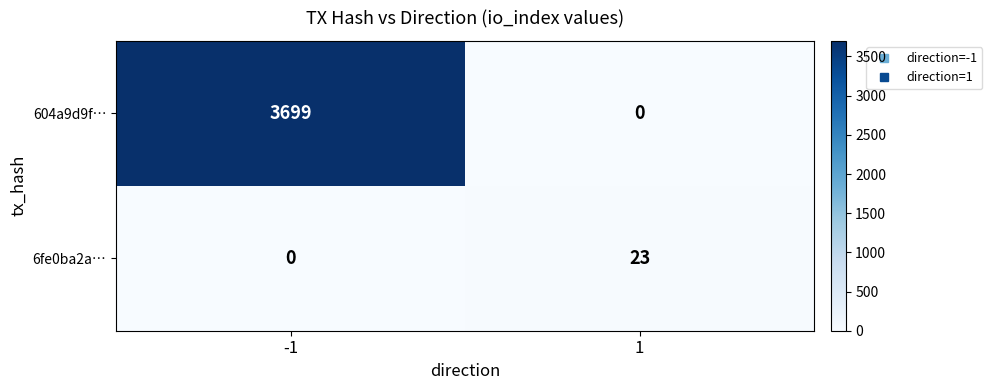

What is the approximate value of 6fe0ba2a… at 1, to the nearest 5?

25